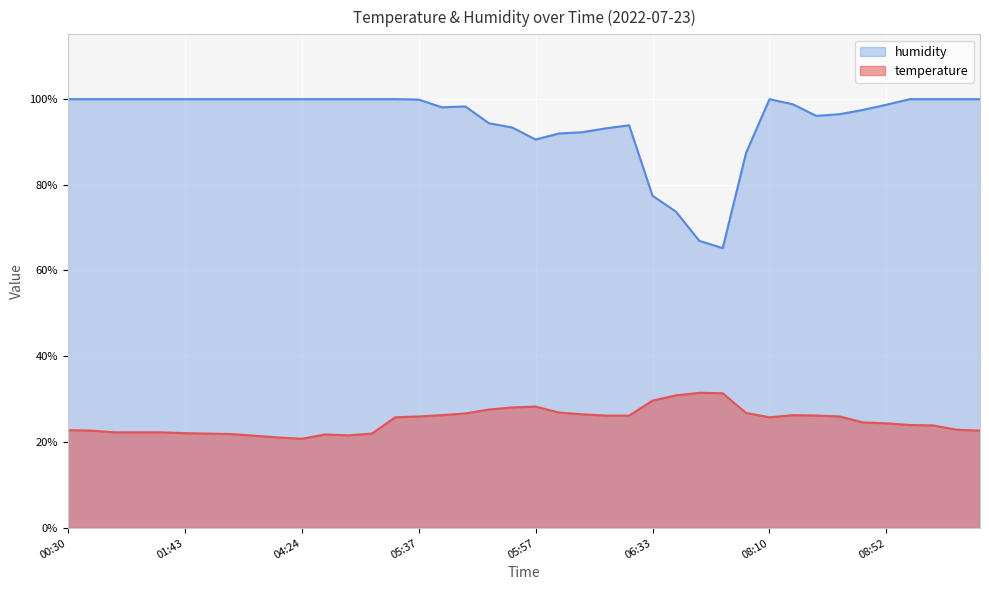

True or false: humidity has a value of 41.3 at 09:22.

False